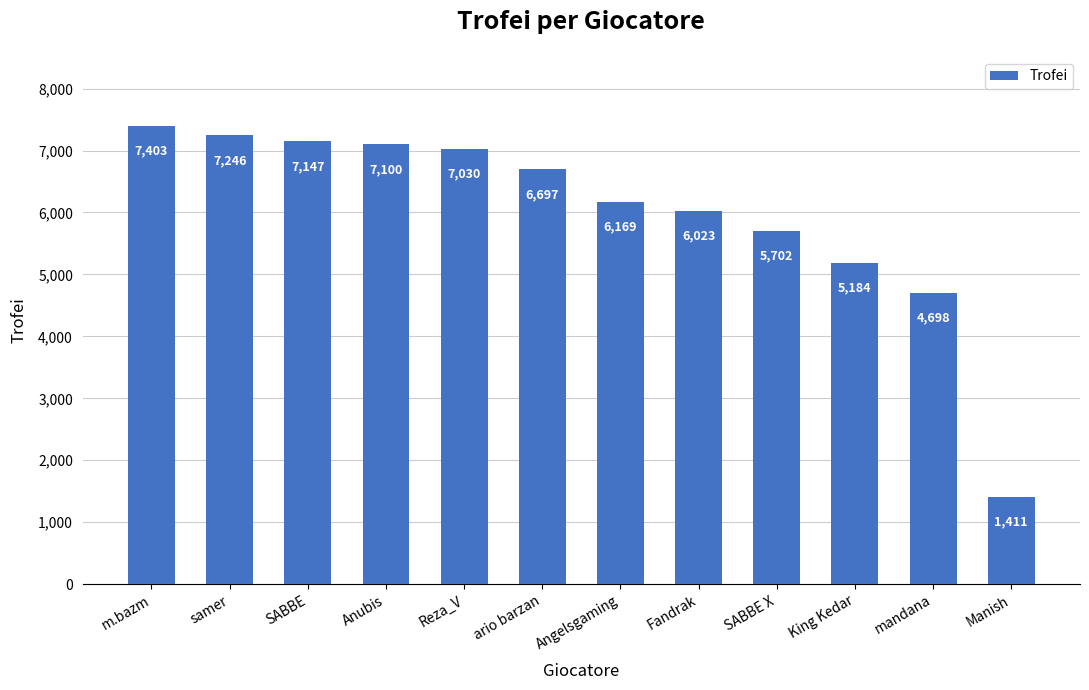

What is the change in value from samer to SABBE?

-99